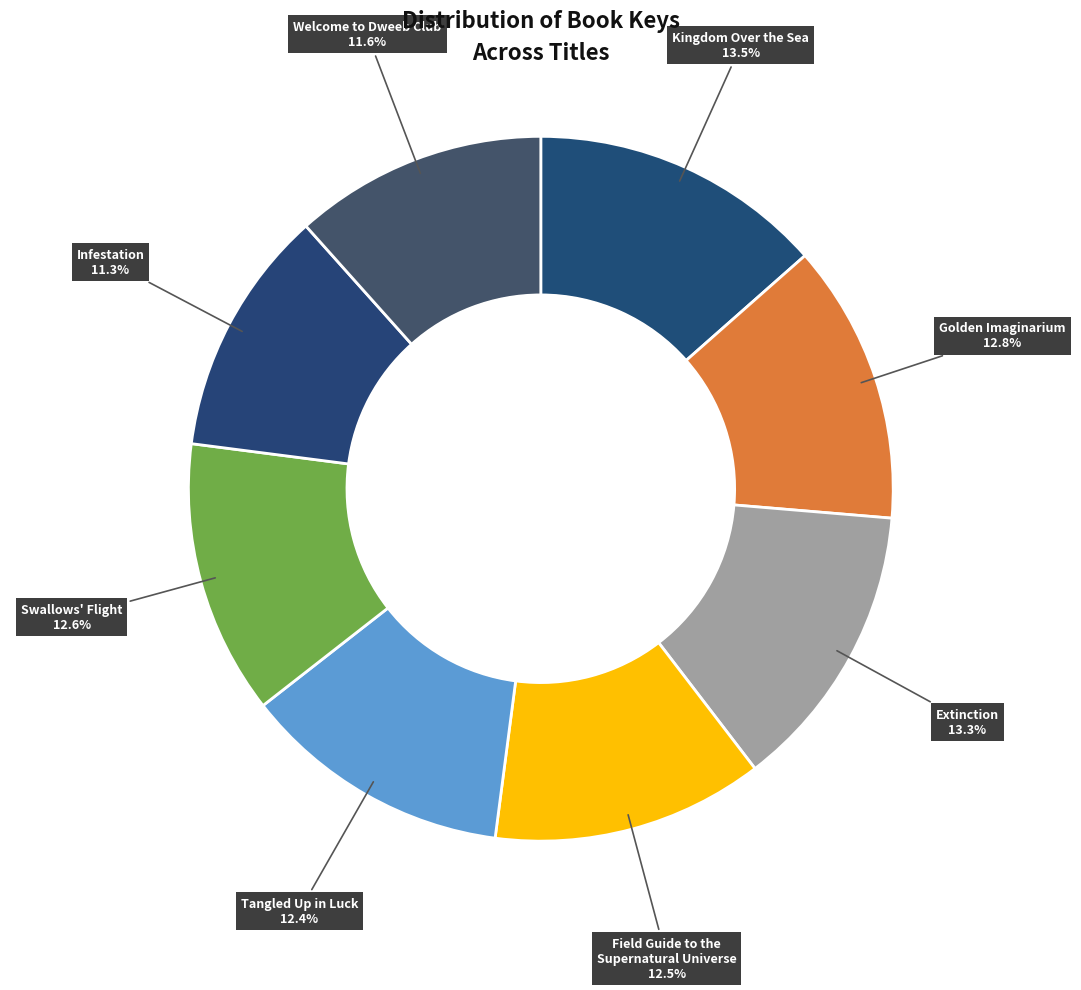

Rank the categories by value from highest to lowest.

Kingdom Over the Sea, Extinction, Golden Imaginarium, Swallows' Flight, Field Guide to the
Supernatural Universe, Tangled Up in Luck, Welcome to Dweeb Club, Infestation